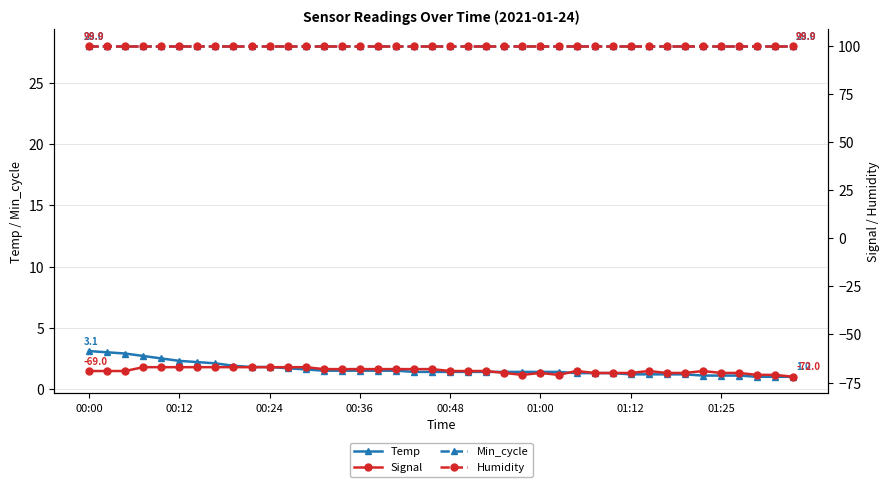

List the series in order of their peak value, highest first.

Humidity, Min_cycle, Temp, Signal